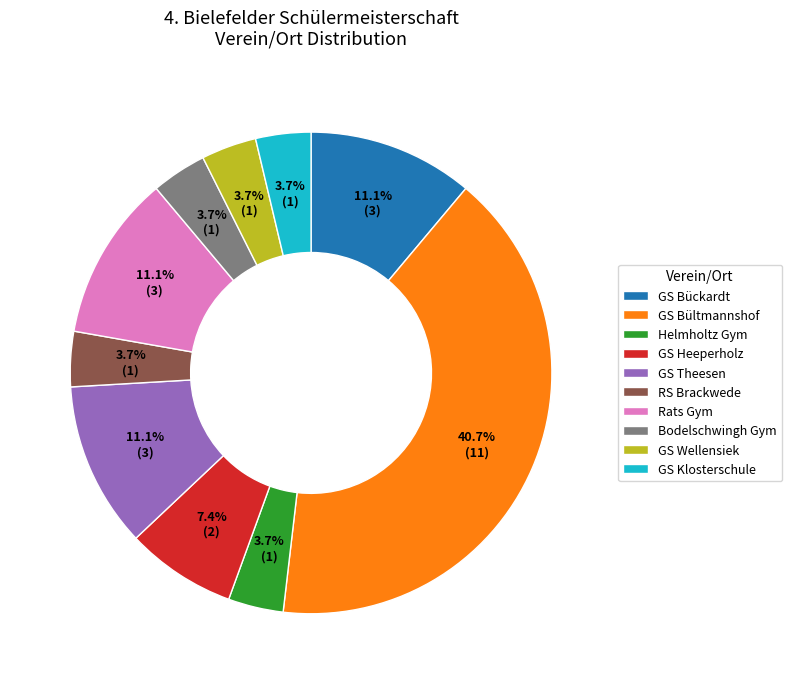

How many slices are in this pie chart?

10